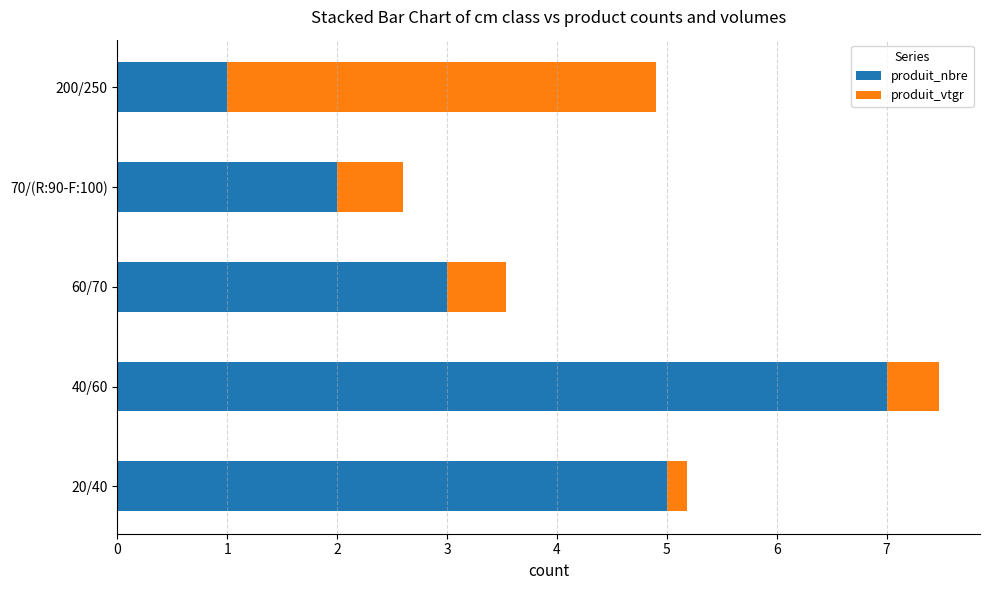

Count the number of data series in this chart.

2